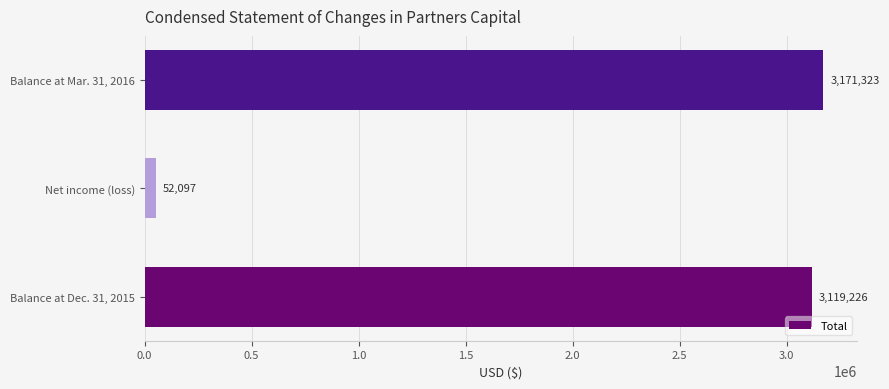

Which category has the highest value across all series?

Balance at Mar. 31, 2016